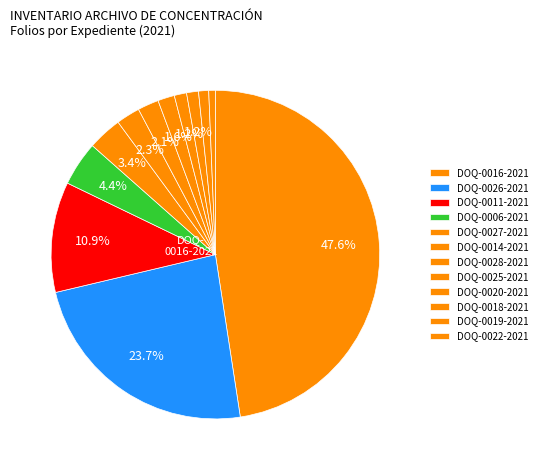

How many segments does this pie chart have?

12